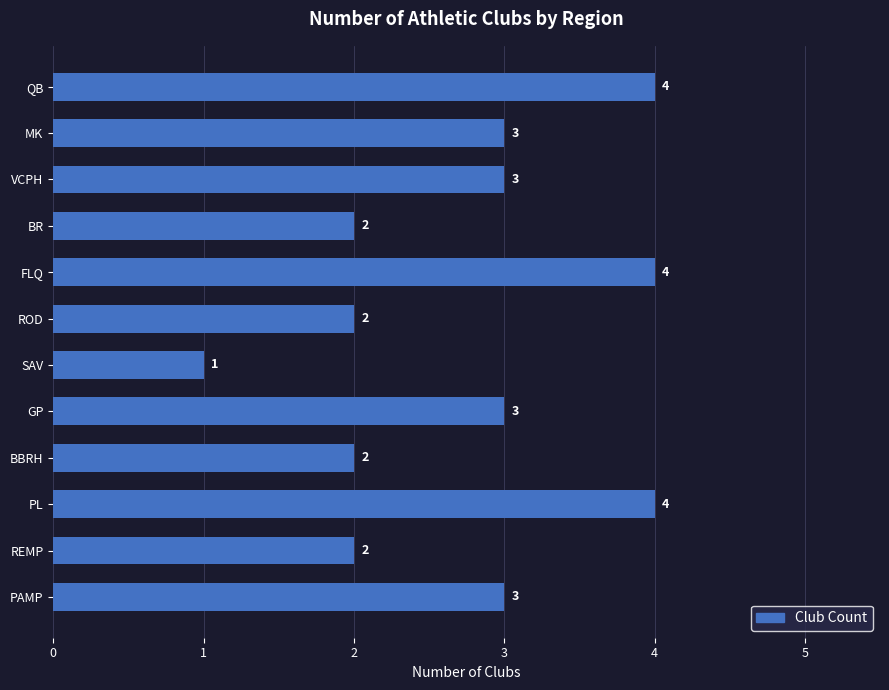

Which has a higher value, SAV or VCPH?

VCPH